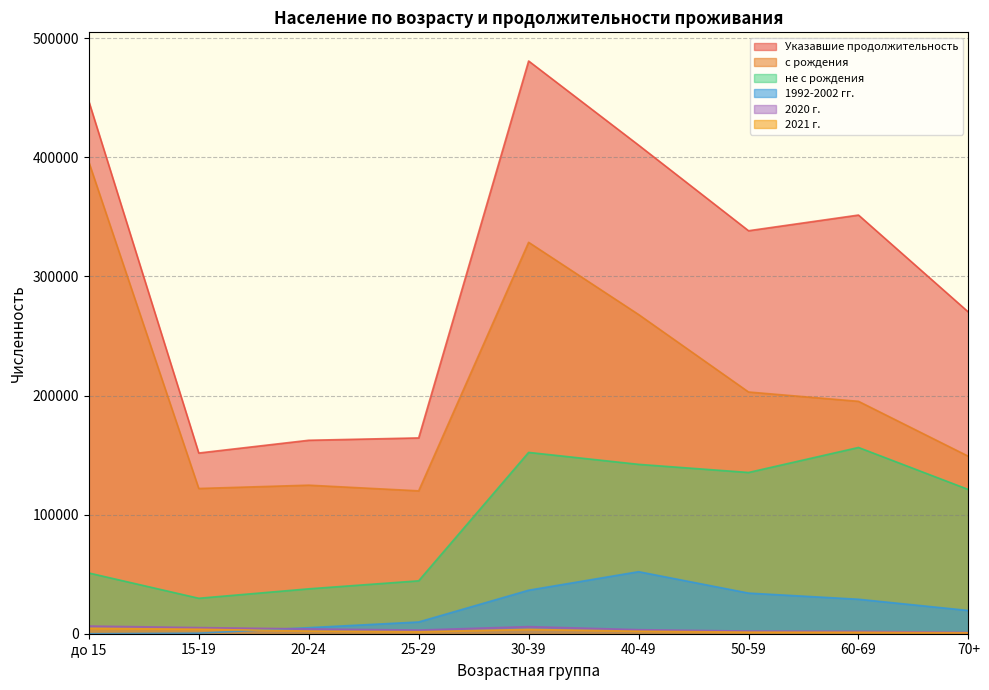

At which category does с рождения reach its first local peak?

20-24